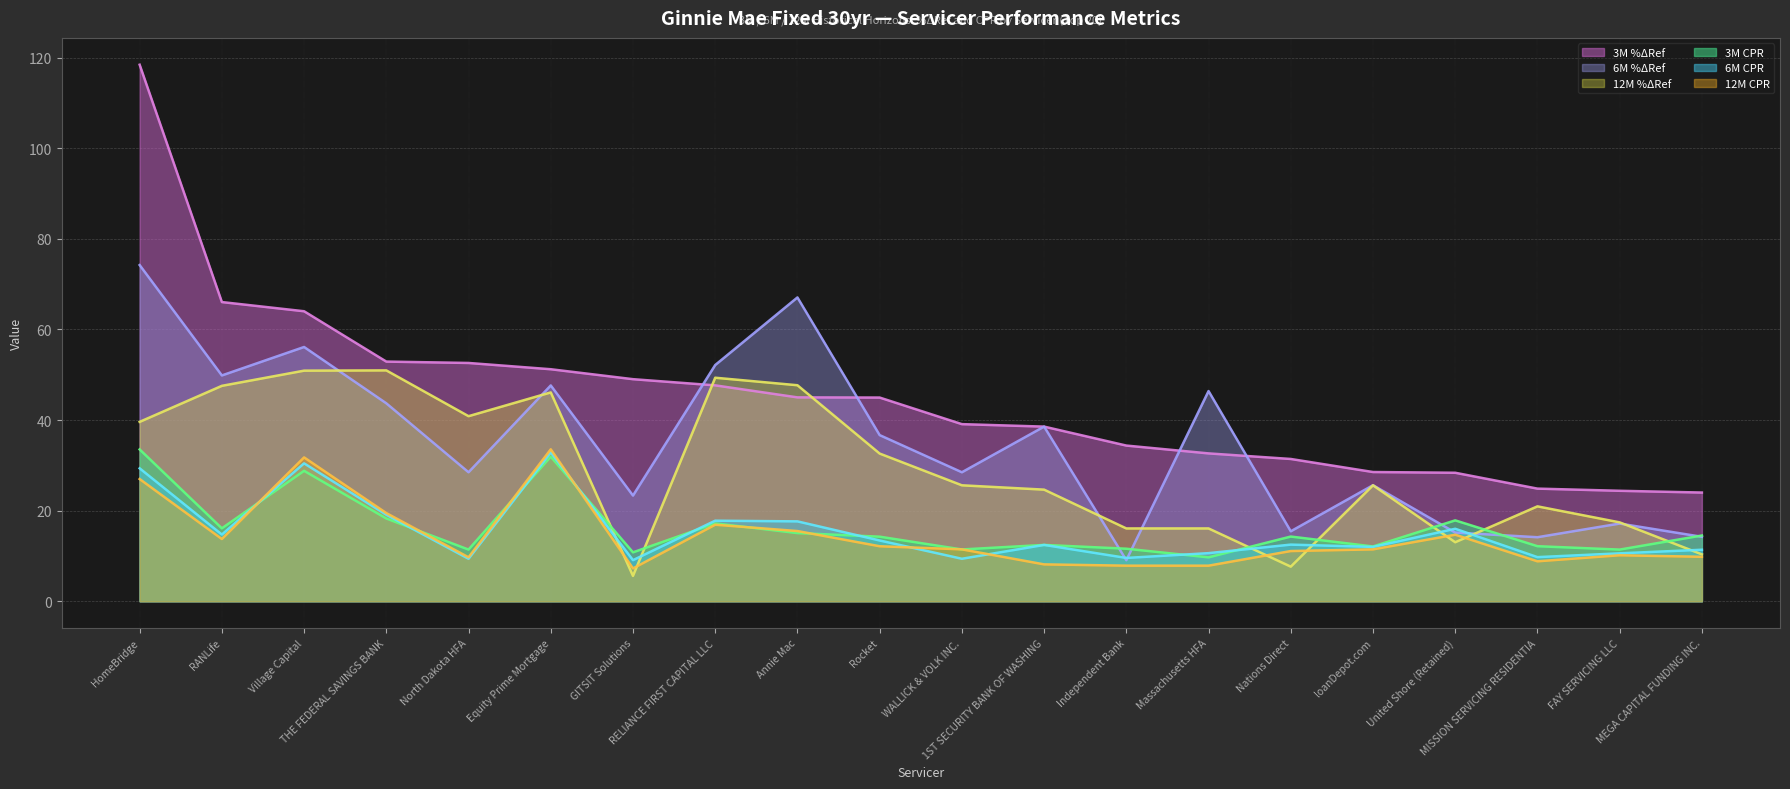

What is the label of the 3rd point from the left?

Village Capital